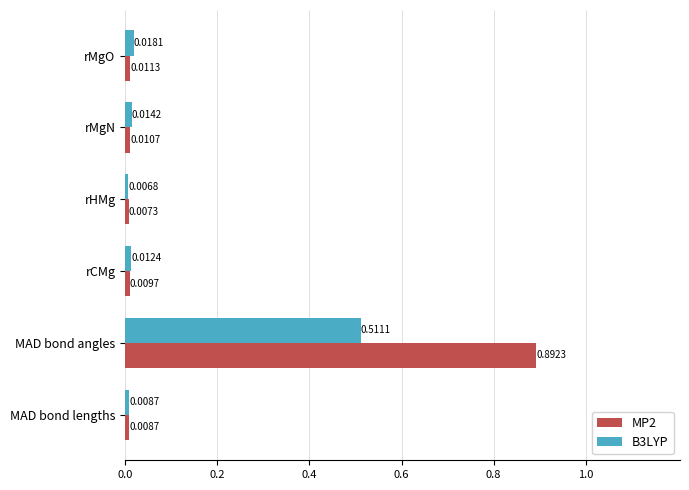

At how many categories does at least one series exceed 0?

6